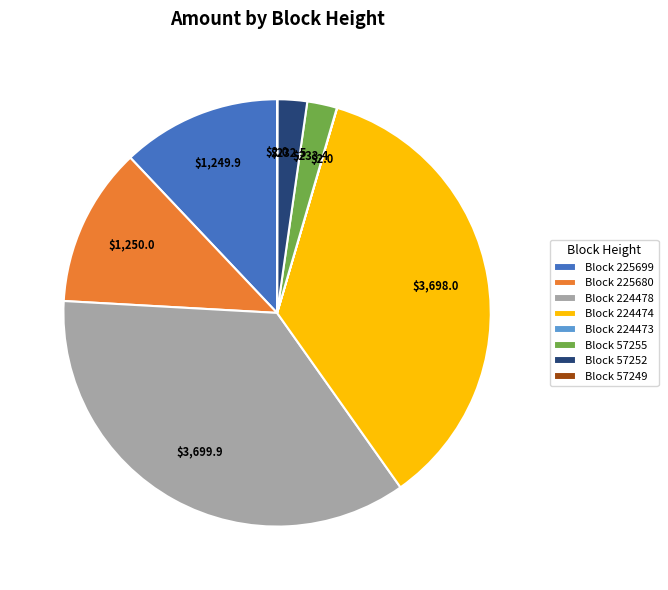

Is it true that Block 225699 is 12% of the pie?

True